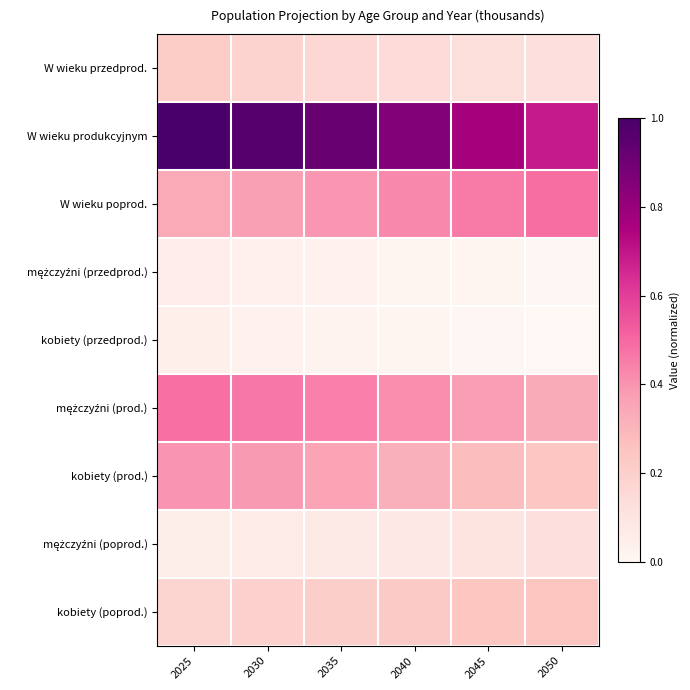

At which category is the sum across all series the highest?

2025